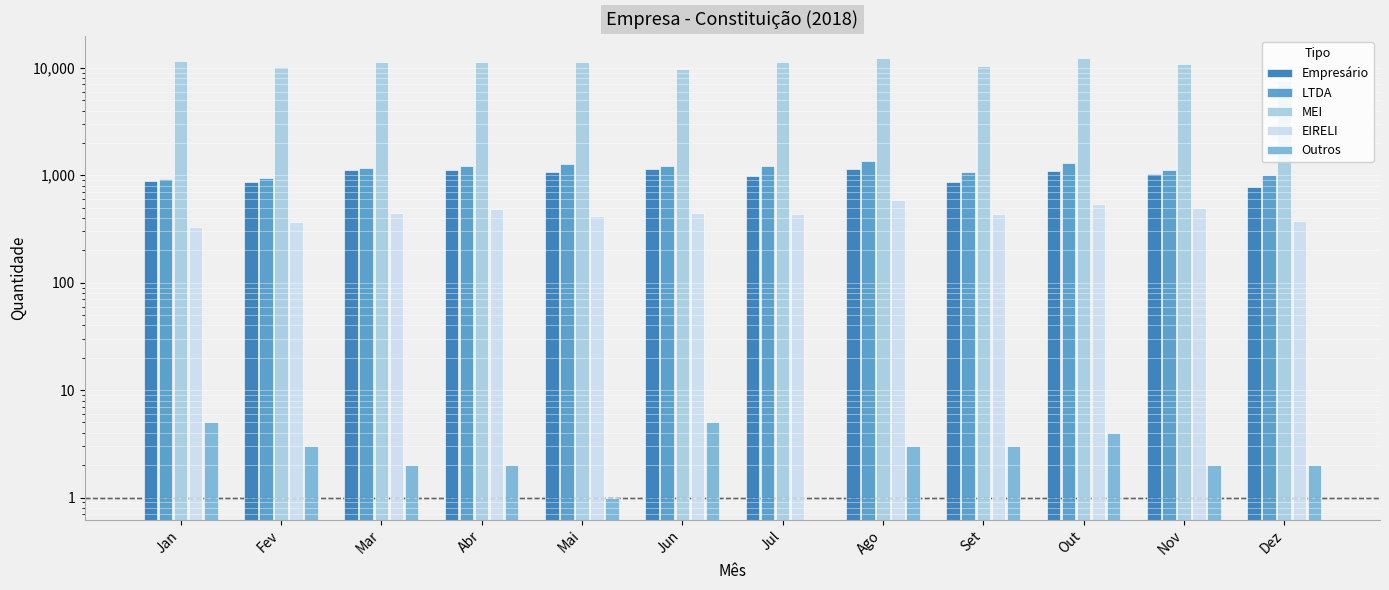

The value of Outros at Jun is 2. True or false?

False